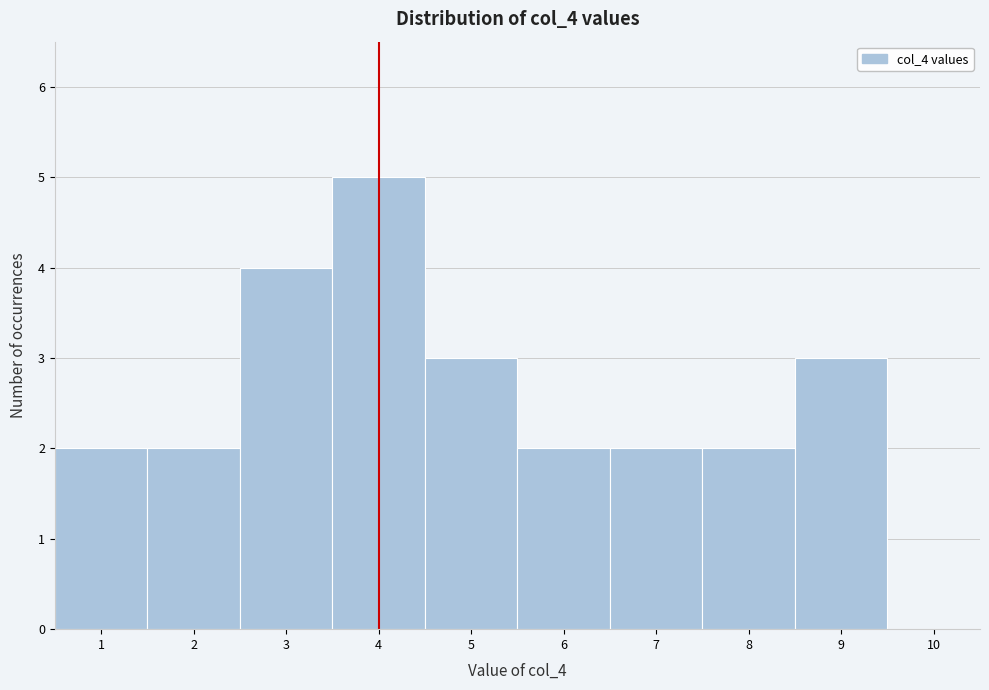

What is the height of the bar covering 1.5 to 2.5 on the x-axis? The values are not printed on the chart, so give them approximately, as read against the axis.

2